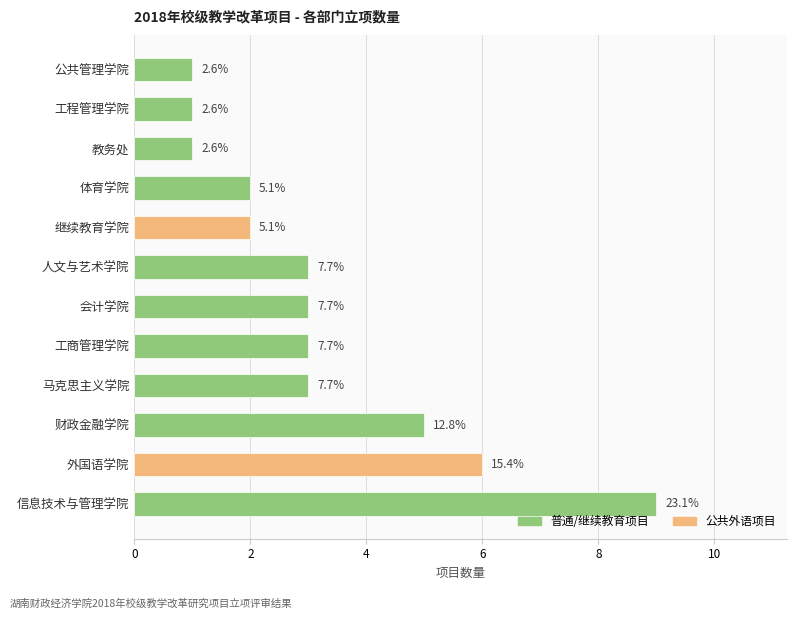

Does the chart contain any negative values?

No